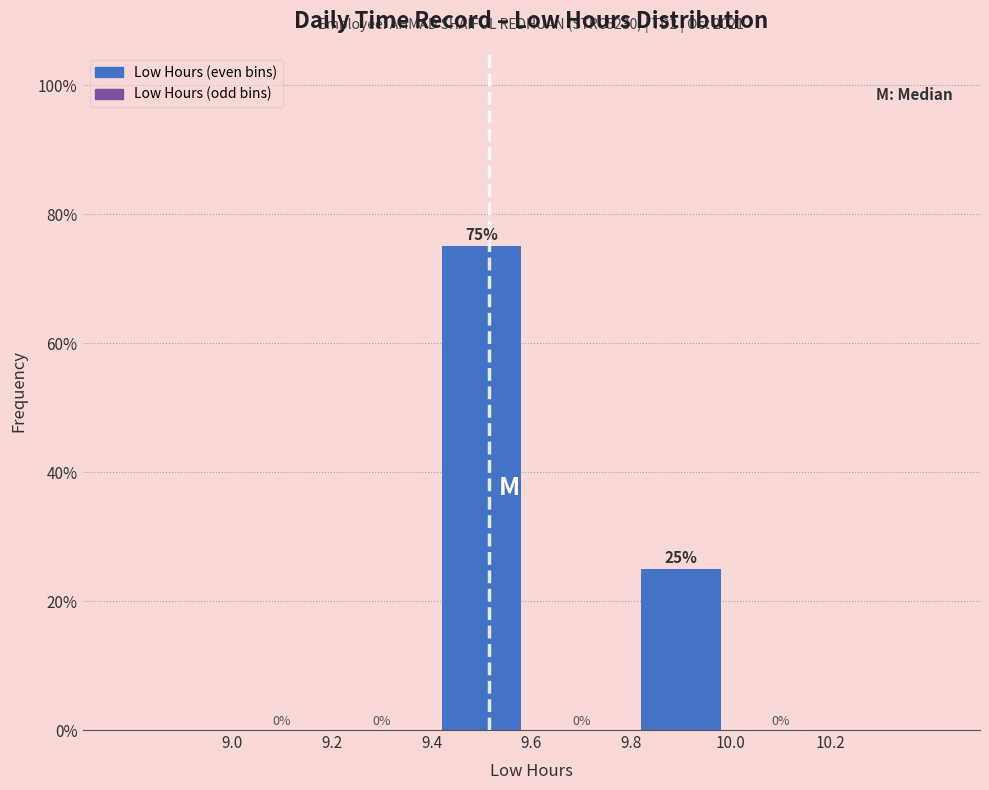

Reading left to right, list every bar in this chart as the range it spans on the x-axis followed by its height.

9.0 to 9.2: 0
9.2 to 9.4: 0
9.4 to 9.6: 75
9.6 to 9.8: 0
9.8 to 10.0: 25
10.0 to 10.2: 0